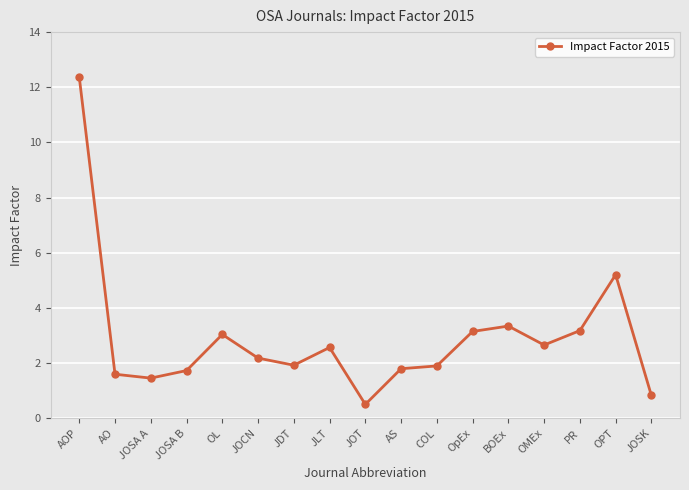

Where is the data nearest to the value 6?

OPT